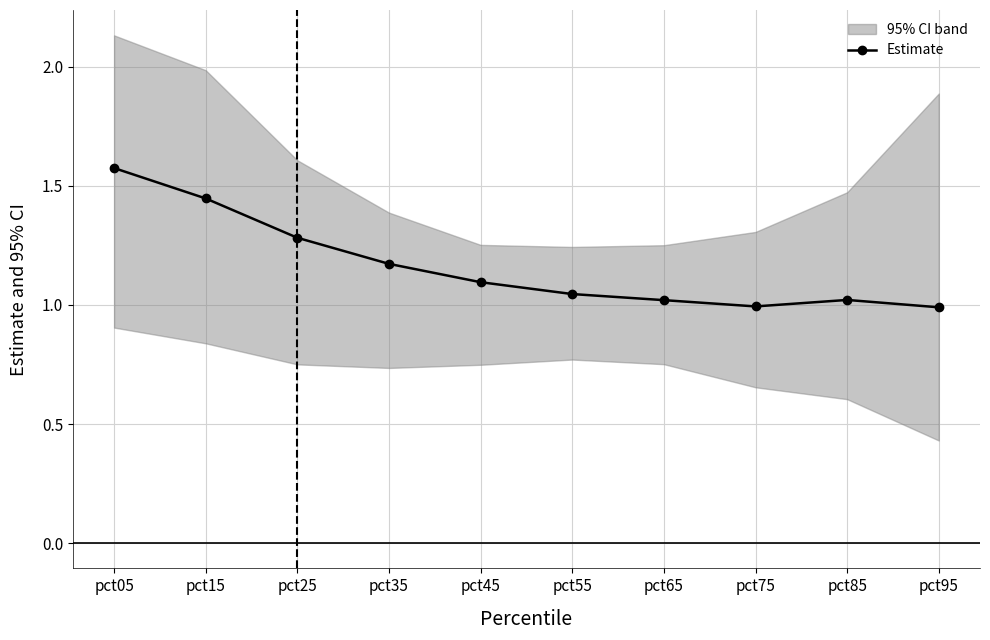

The value at pct05 is 1.6. True or false?

True